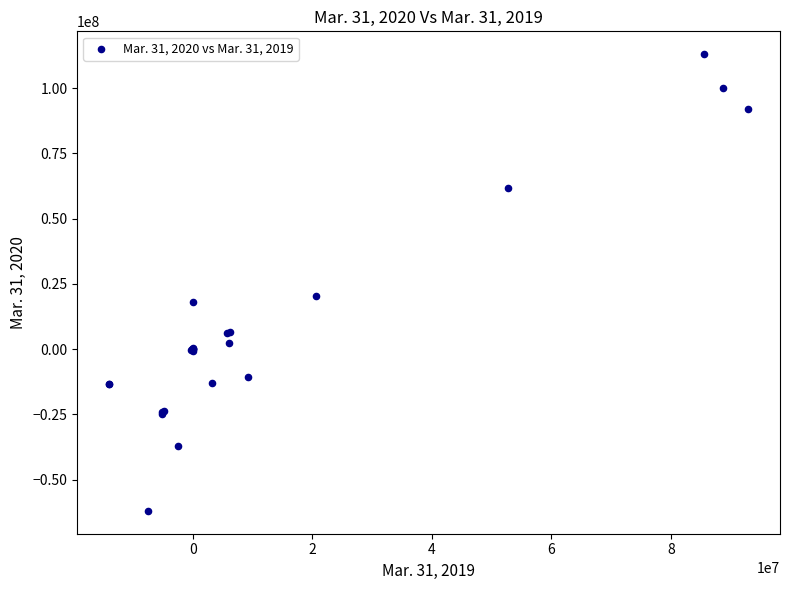

What Y value in the scatter plot is closest to 25526500?

20195000.0